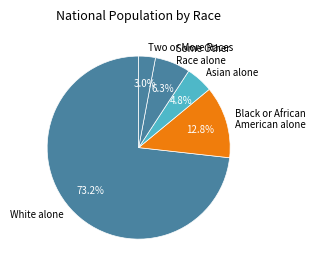

Between Asian alone and Black or African American alone, which is larger?

Black or African American alone